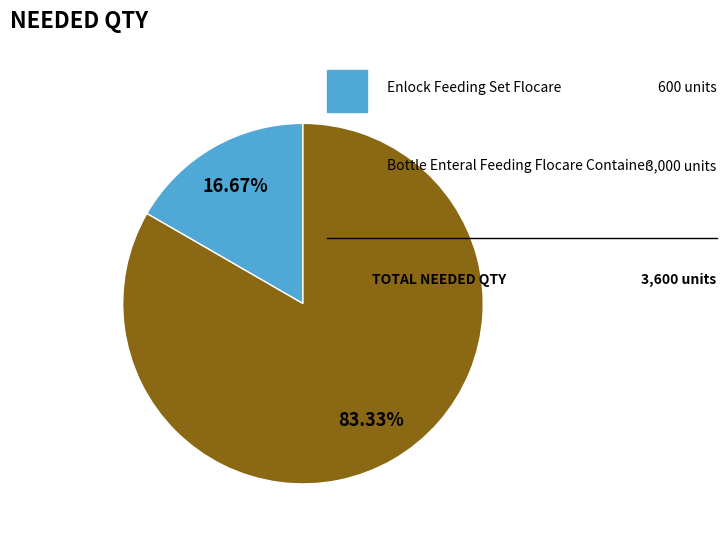

Is there a majority slice in this chart?

Yes